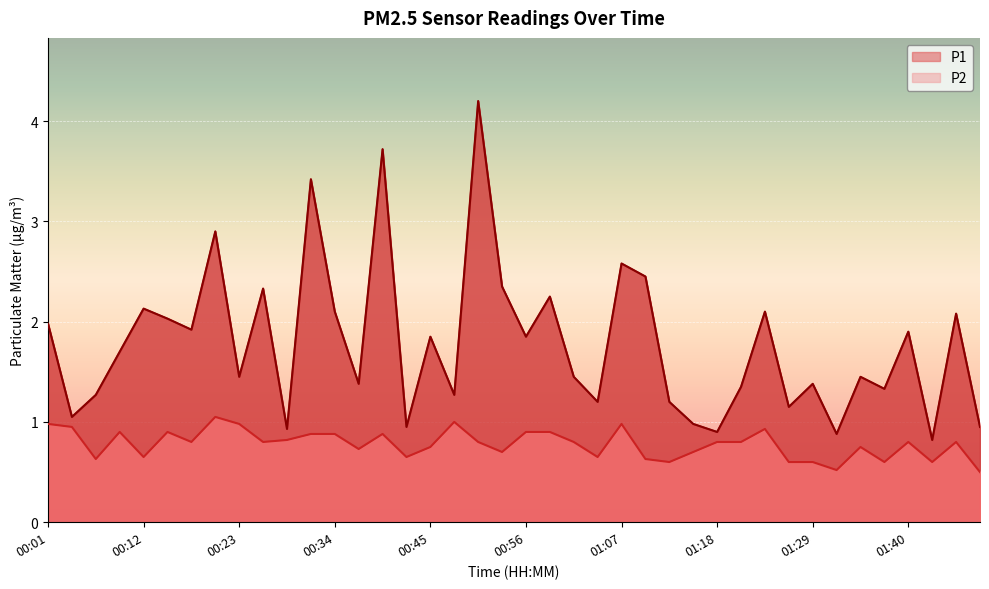

Reading right to left, extract all data points from this chart.

P1: 0.9	2.1	0.8	1.9	1.3	1.4	0.9	1.4	1.1	2.1	1.4	0.9	1.0	1.2	2.5	2.6	1.2	1.4	2.2	1.9	2.4	4.2	1.3	1.9	0.9	3.7	1.4	2.1	3.4	0.9	2.3	1.4	2.9	1.9	2.0	2.1	1.7	1.3	1.1	2.0
P2: 0.5	0.8	0.6	0.8	0.6	0.8	0.5	0.6	0.6	0.9	0.8	0.8	0.7	0.6	0.6	1.0	0.7	0.8	0.9	0.9	0.7	0.8	1.0	0.8	0.7	0.9	0.7	0.9	0.9	0.8	0.8	1.0	1.1	0.8	0.9	0.7	0.9	0.6	0.9	1.0